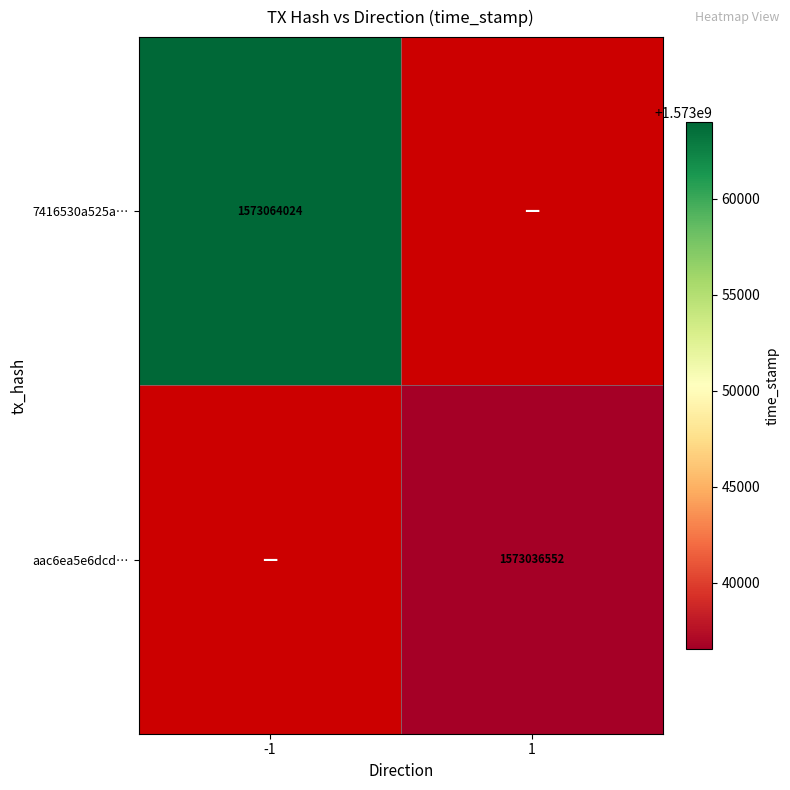

What is the greatest value displayed?

1573064024.0